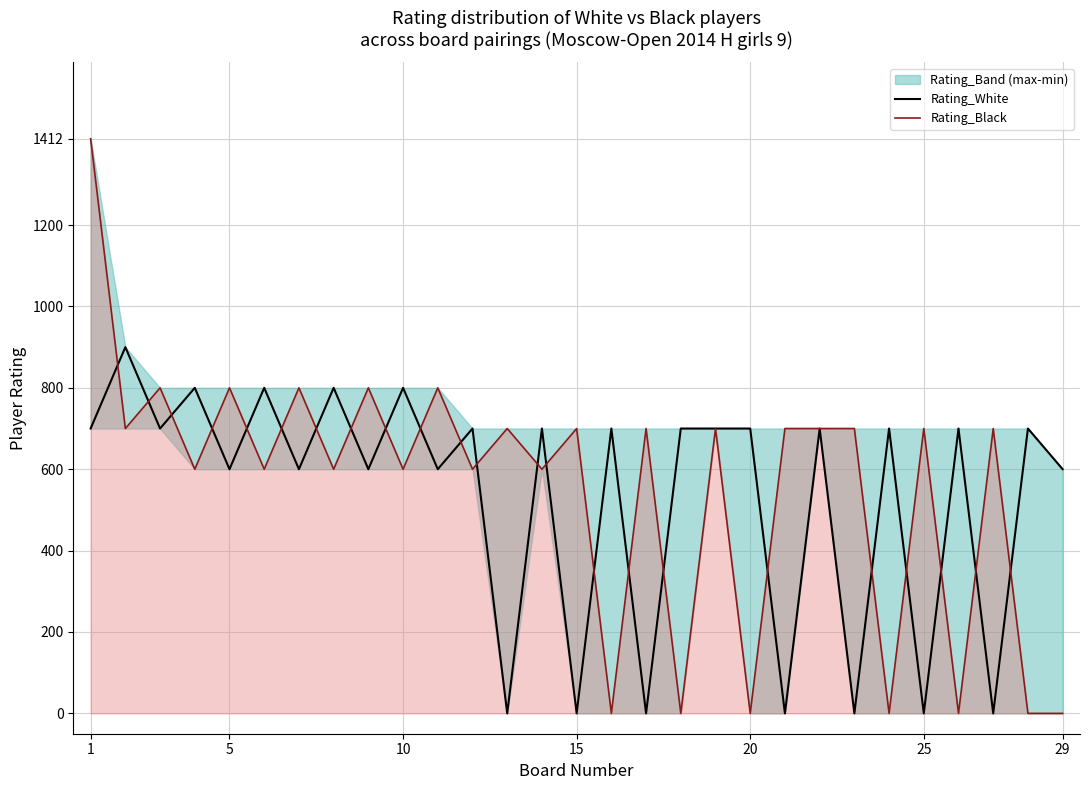

Which category has the highest value across all series?

1